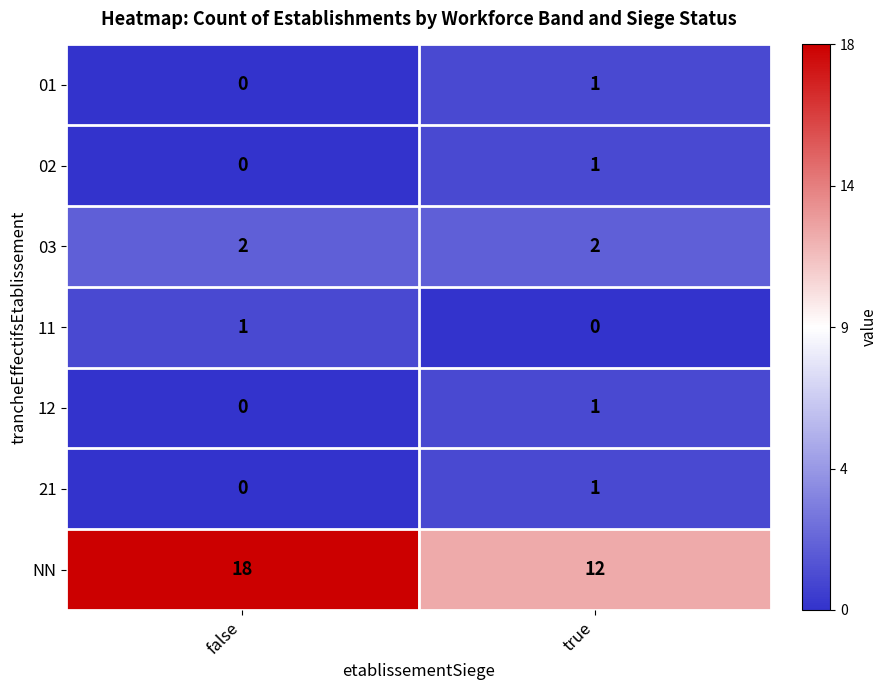

Which series changed the most between false and true?

NN